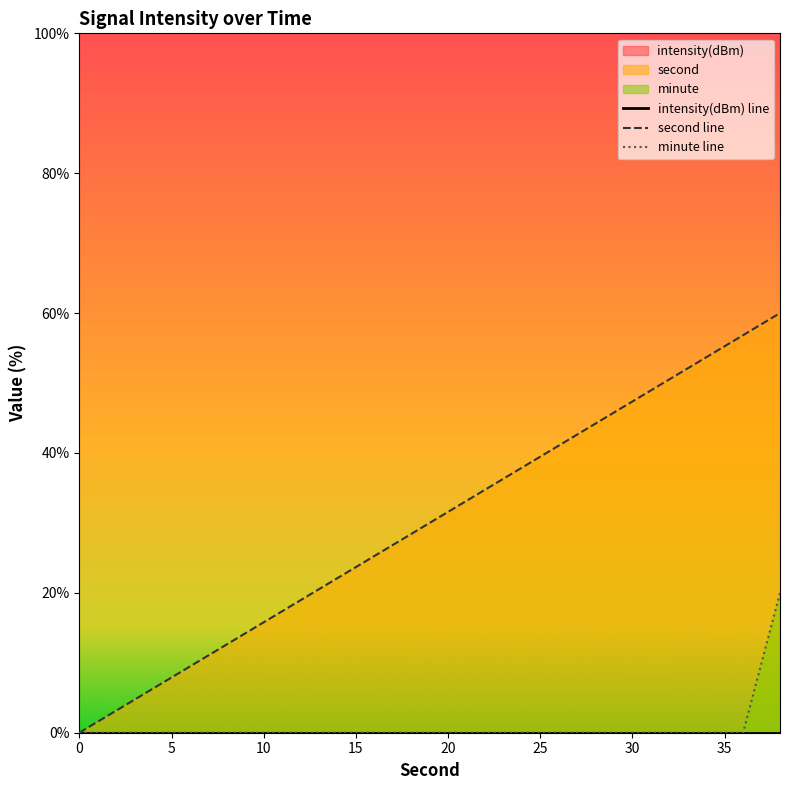

True or false: intensity(dBm) line and minute line cross at least once.

False